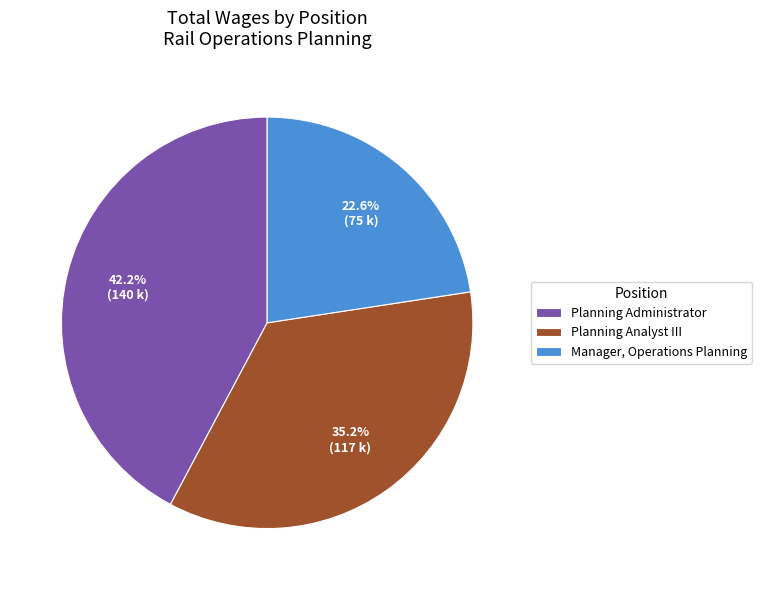

Between Planning Administrator and Planning Analyst III, which is larger?

Planning Administrator